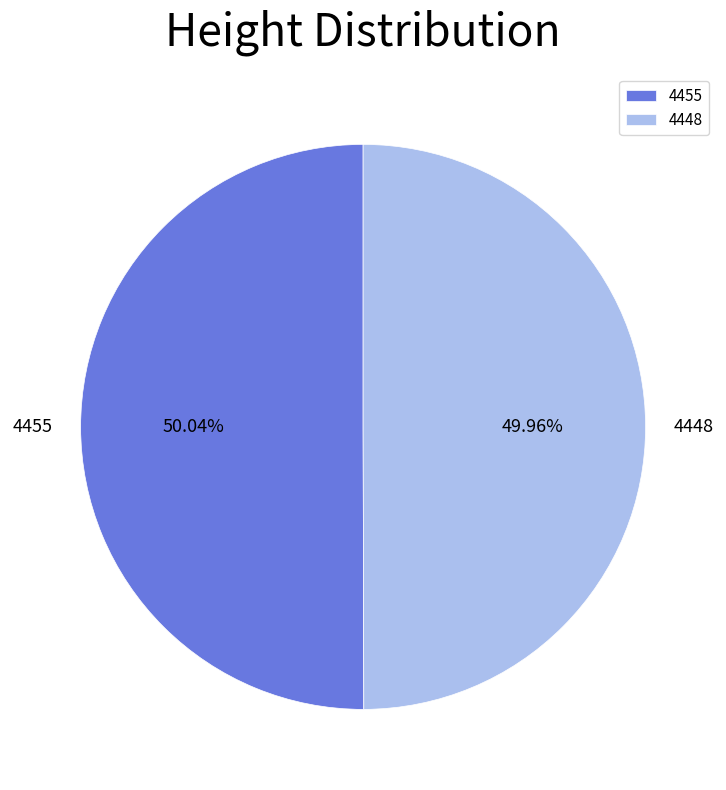

What is the ratio of the value at 4448 to the value at 4455?

1.0